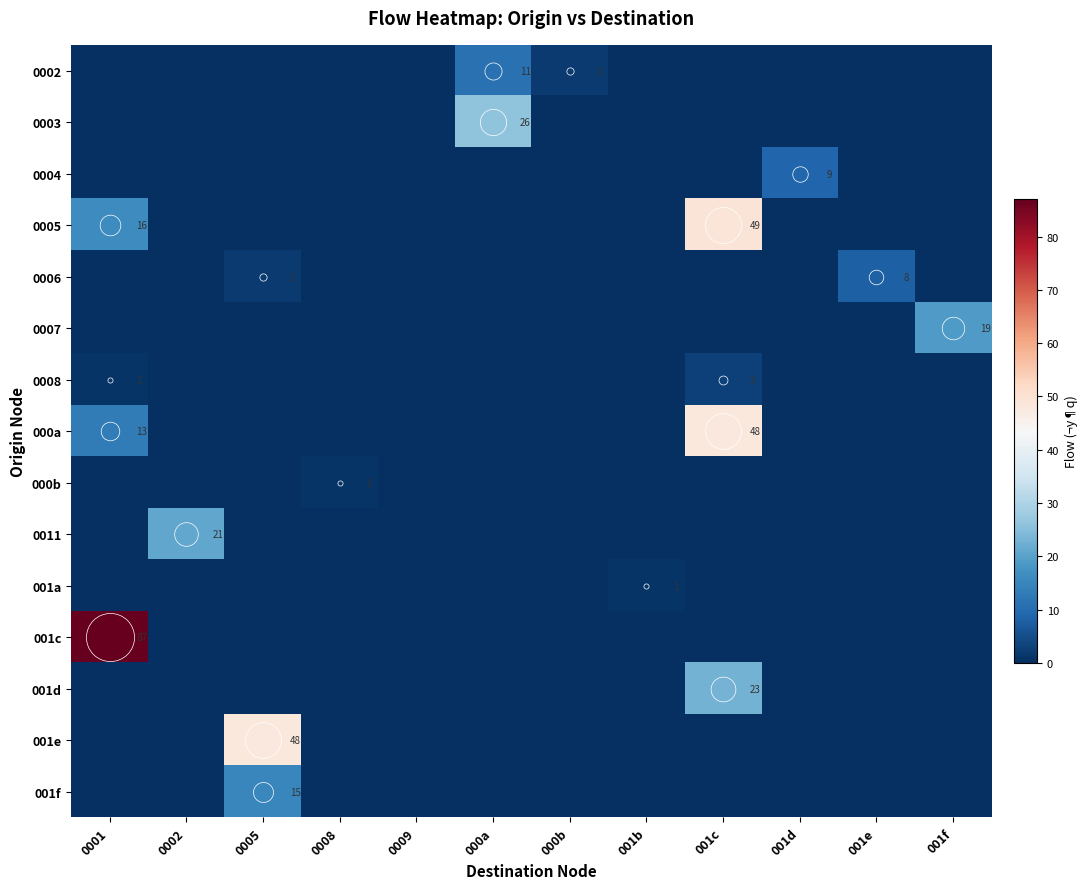

Which series has the widest spread of values?

001c